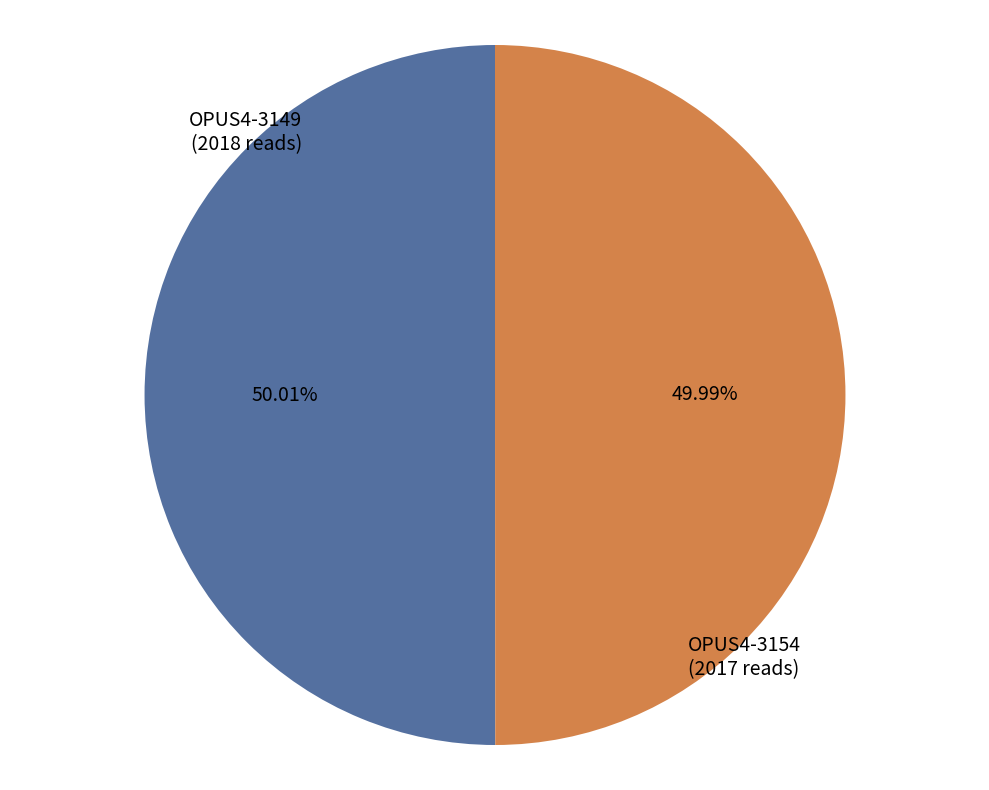

Is there a majority slice in this chart?

Yes